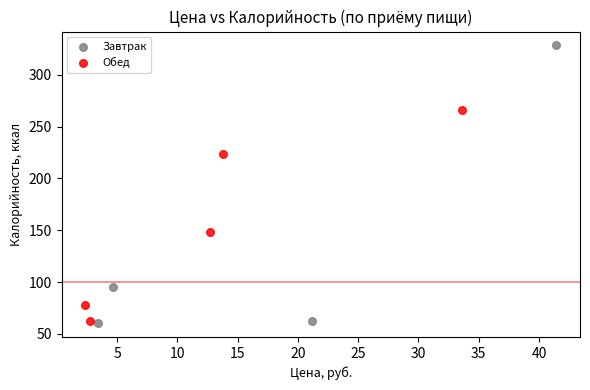

Which series contains the highest Y value?

Завтрак